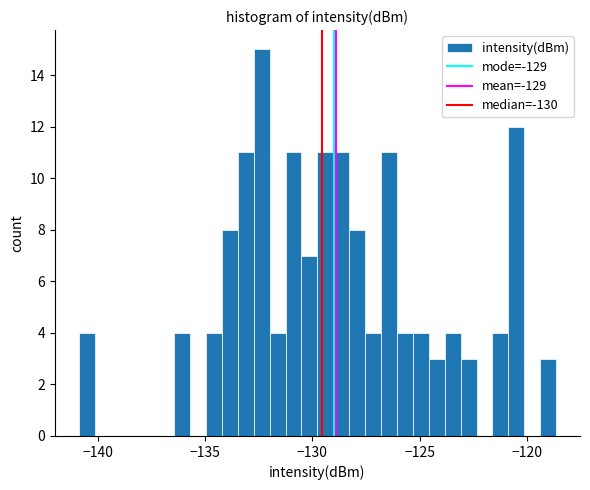

Read against the x-axis, roughly where is the centre of the tallest bar?

-132.5